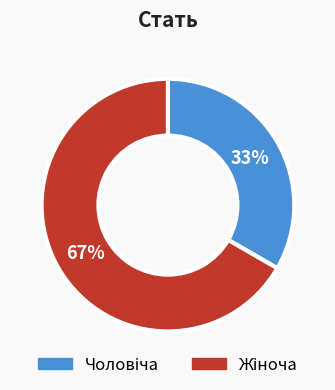

To the nearest percent, what is the average slice percentage?

50%